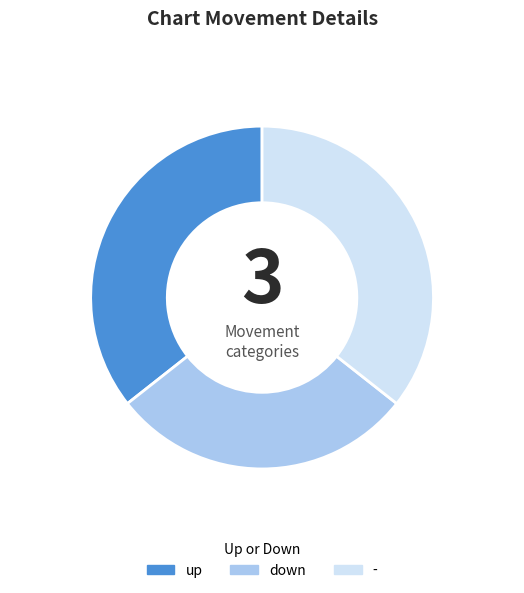

The down slice represents 29% of the pie. True or false?

True